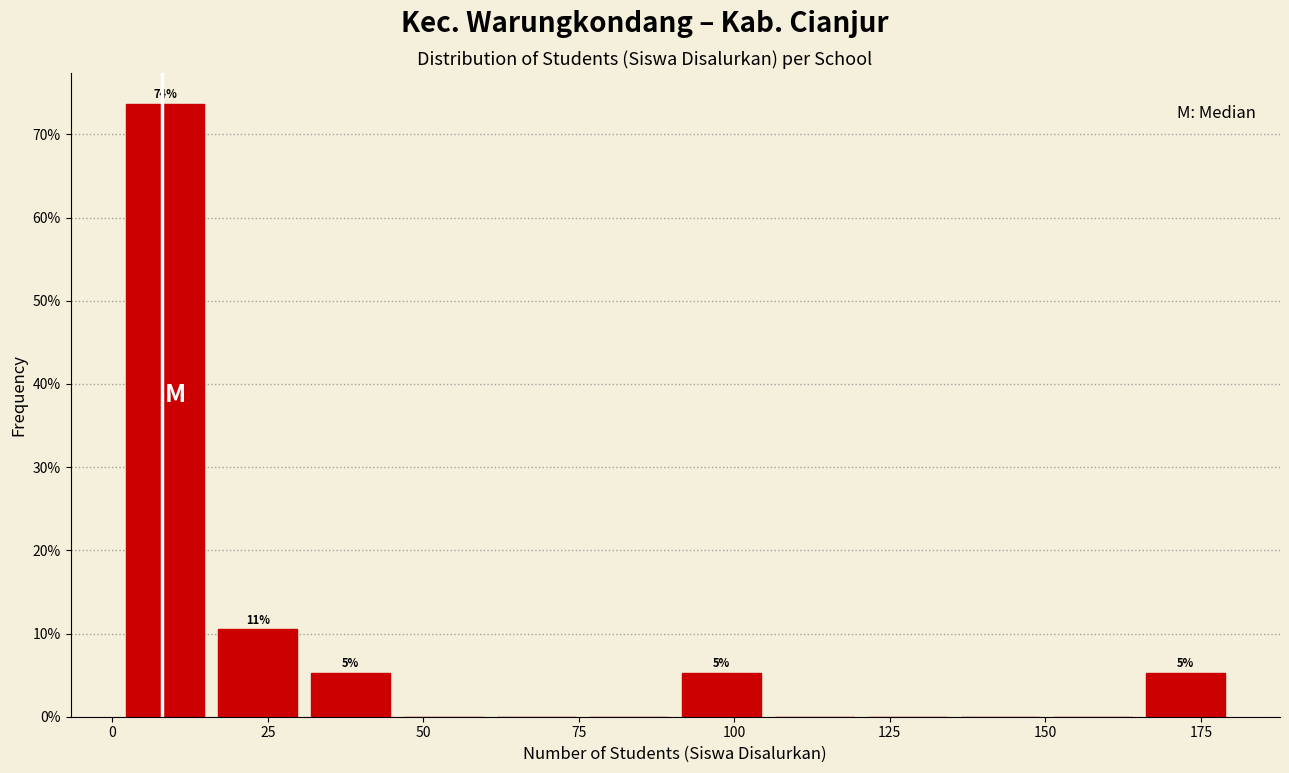

Read against the x-axis, roughly where is the centre of the tallest bar?

10